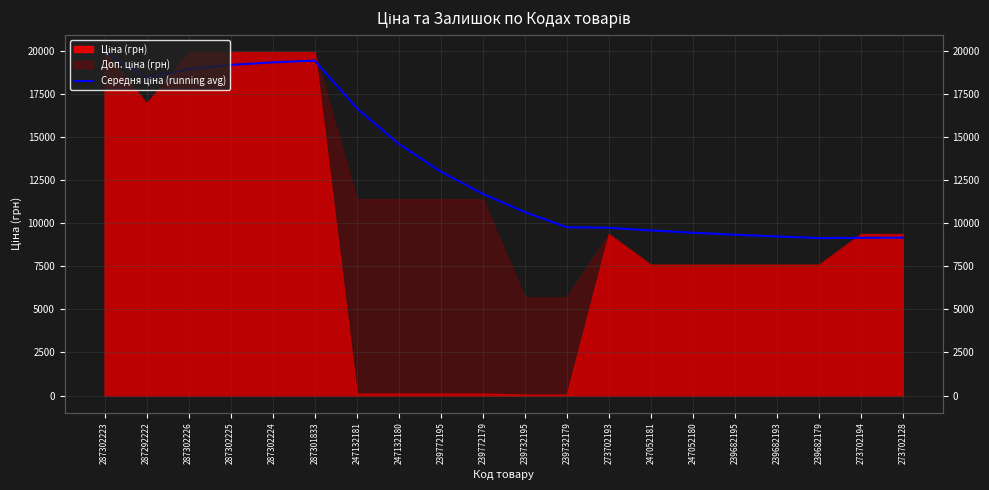

Is it true that the value at 239682179 is 9151.9?

True